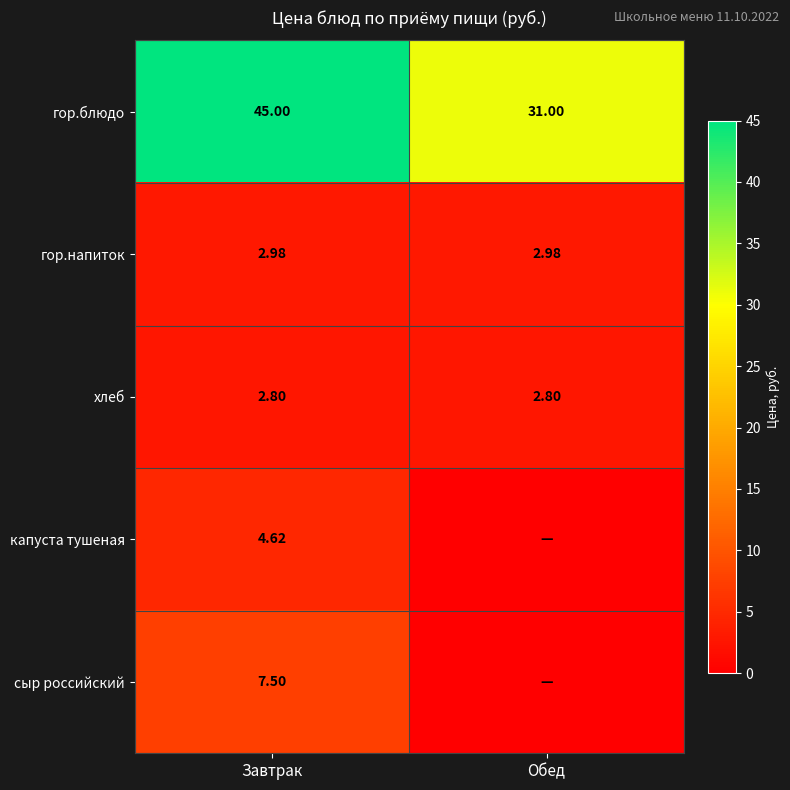

Which category has the highest value in the гор.блюдо series?

Завтрак